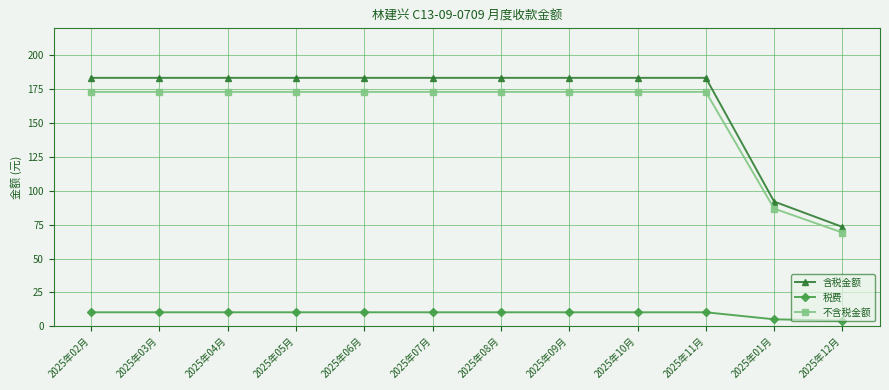

At 2025年12月, list the series in order from smallest to largest.

税费, 不含税金额, 含税金额